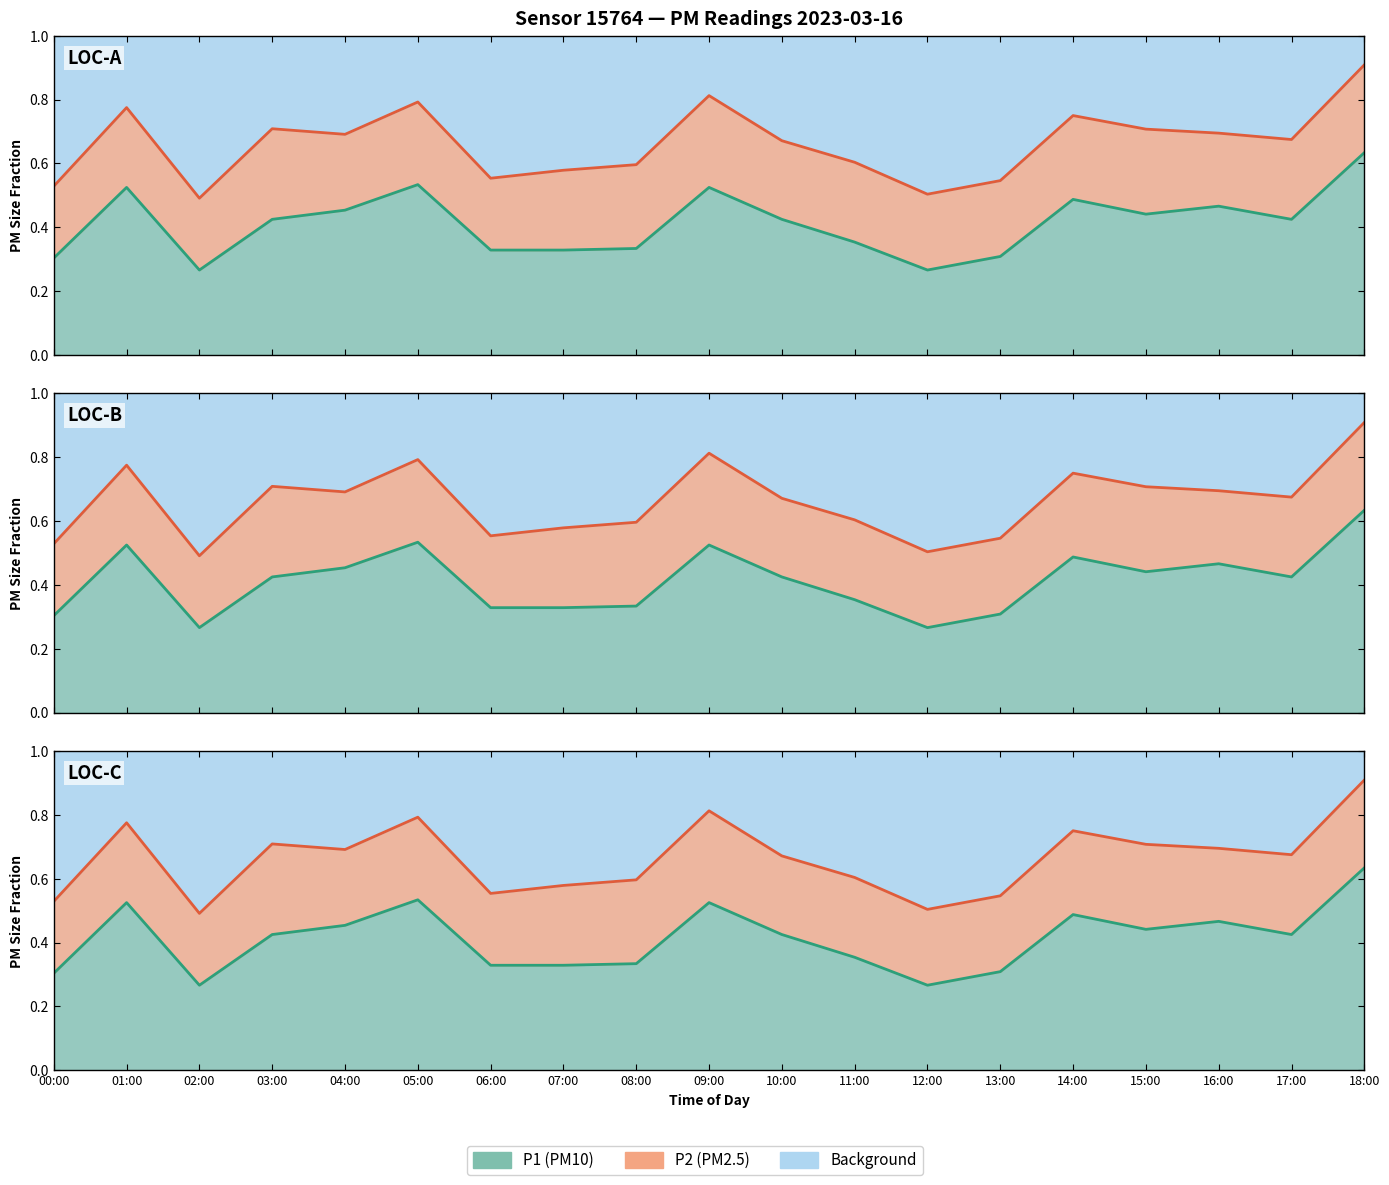

What is the average value?

0.4